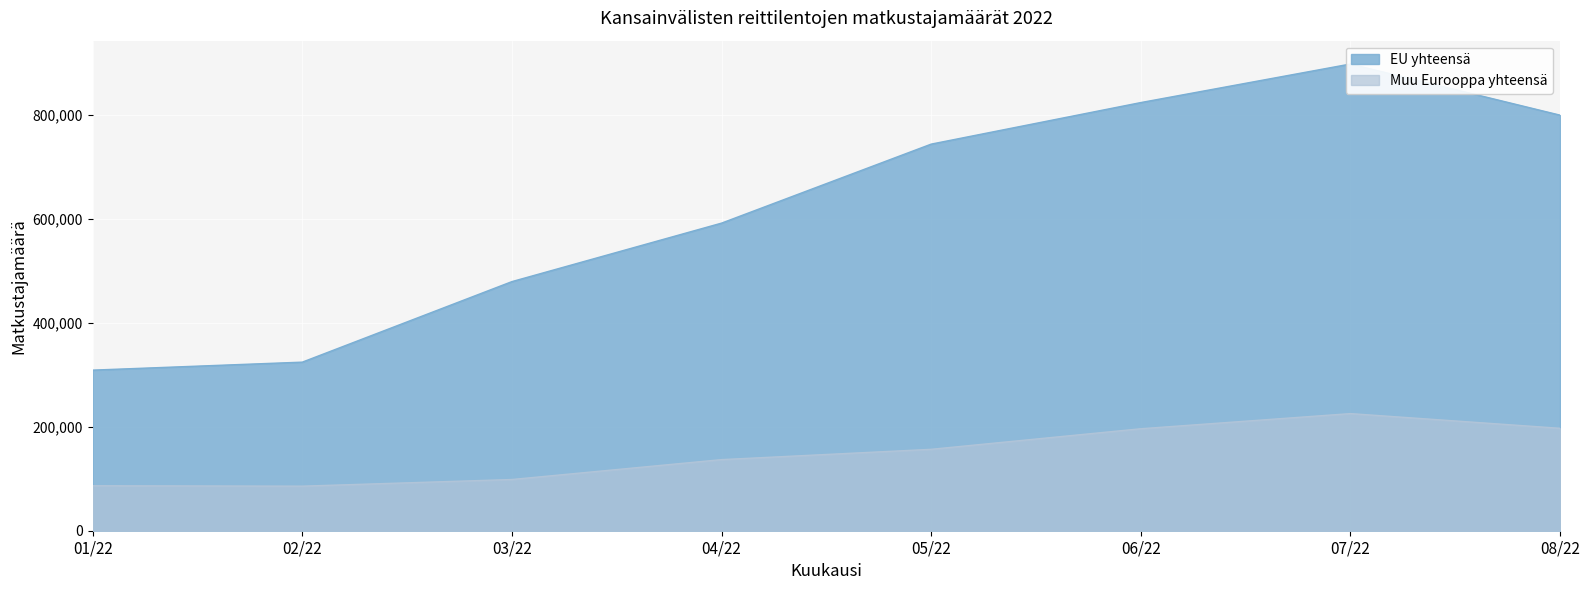

Read the EU yhteensä value at 06/22.

823045